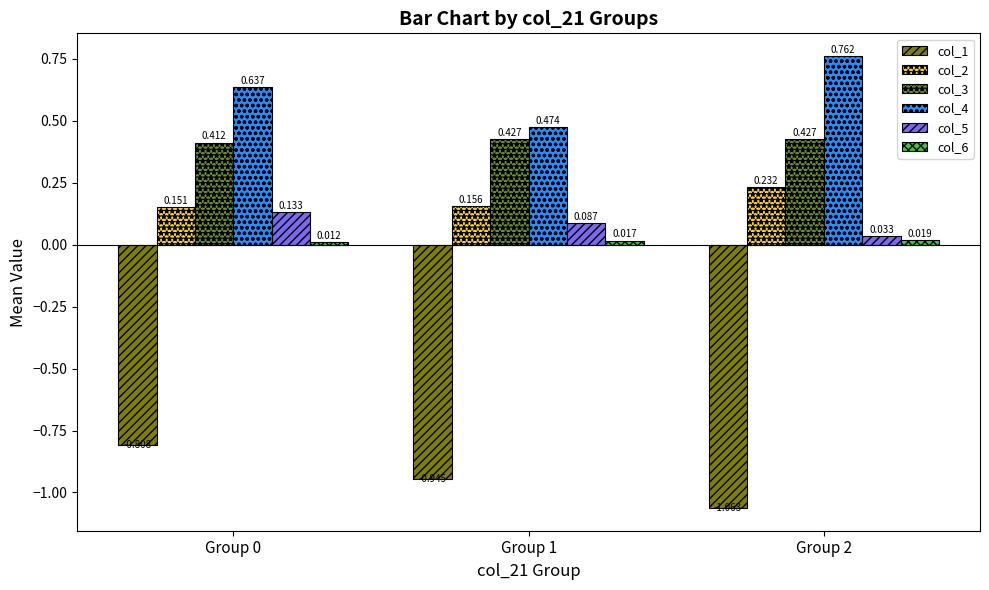

Count the number of data series in this chart.

6